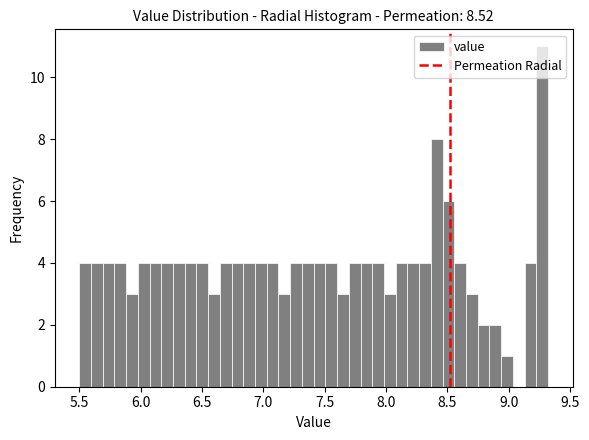

Around what value on the x-axis is the tallest bar? Give the approximate position of its centre, as read against the axis.

9.25